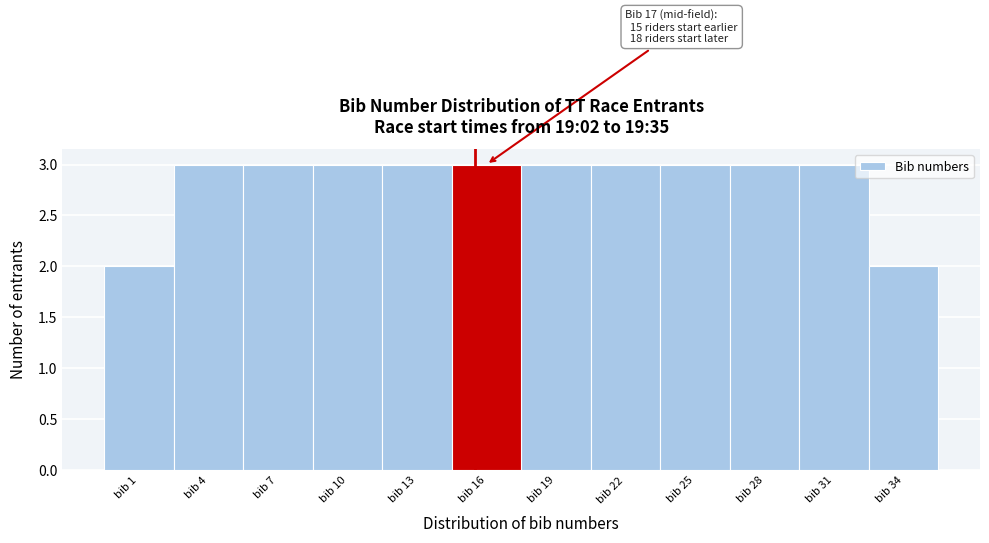

Reading left to right, transcribe all the data shown in this chart.

2	3	3	3	3	3	3	3	3	3	3	2